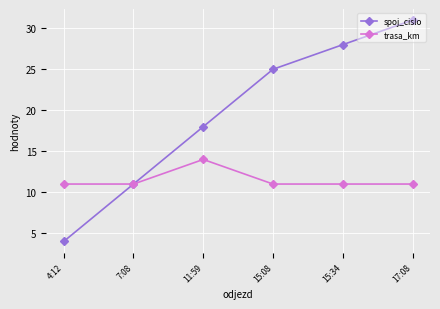

What is the smallest value displayed?

4